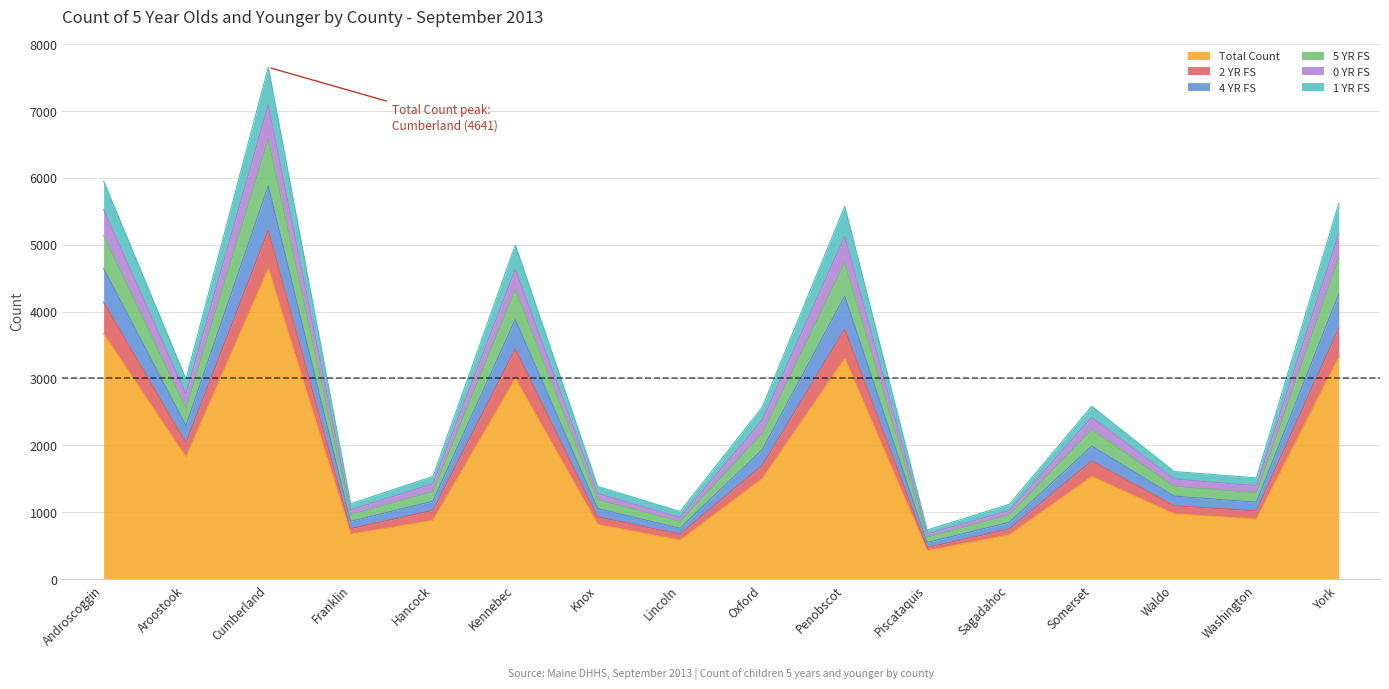

At which category is the sum across all series the highest?

Cumberland